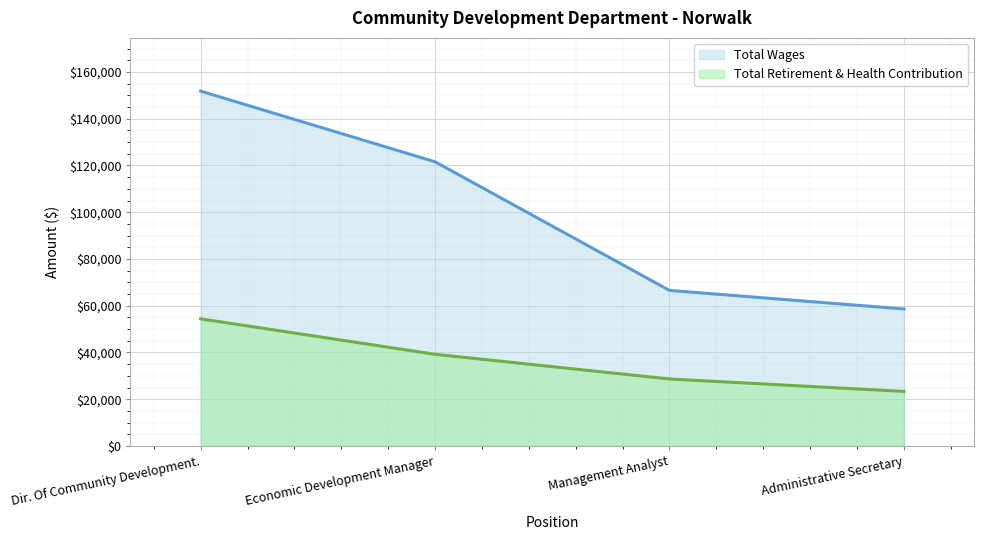

What is the value of the Total Retirement & Health Contribution point at the 3rd from the left?

28661